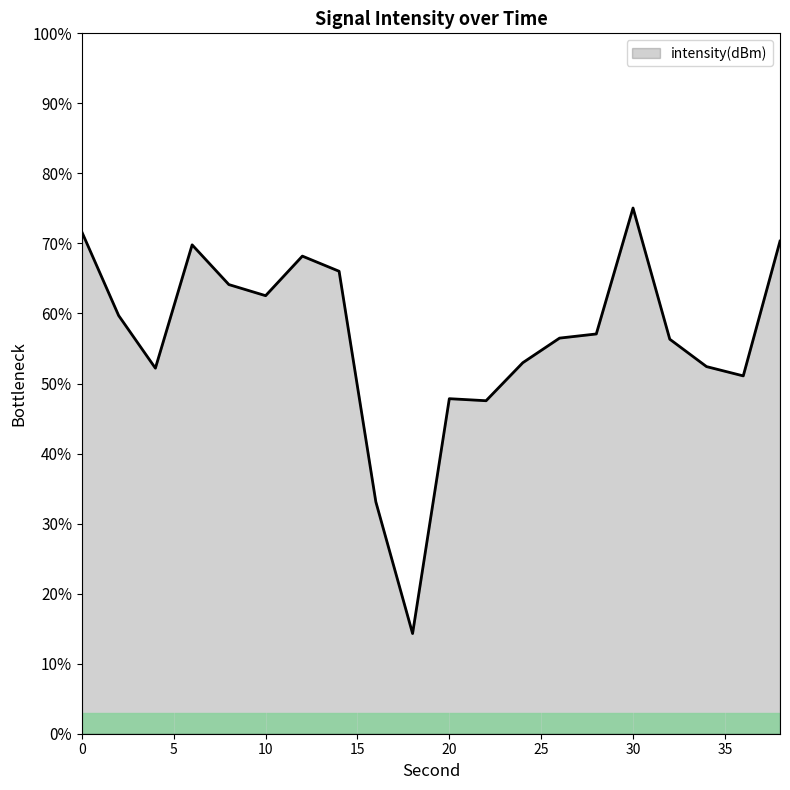

What is the average value?

56.4